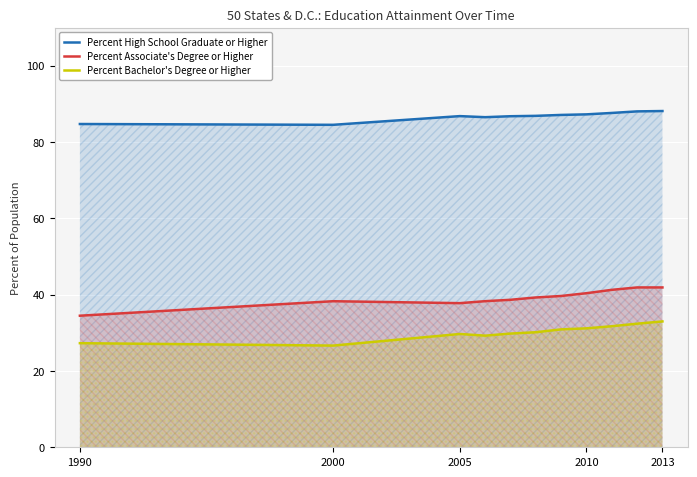

Is the value of Percent Associate's Degree or Higher at 2000 greater than the value of Percent High School Graduate or Higher at 1990?

No